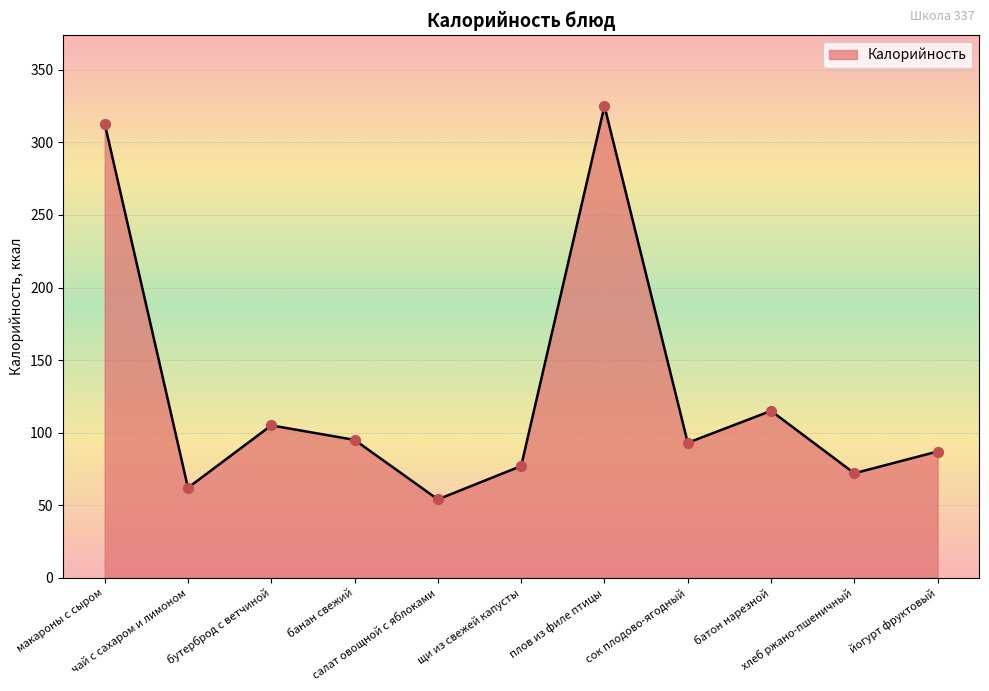

What is the change in value from плов из филе птицы to батон нарезной?

-210